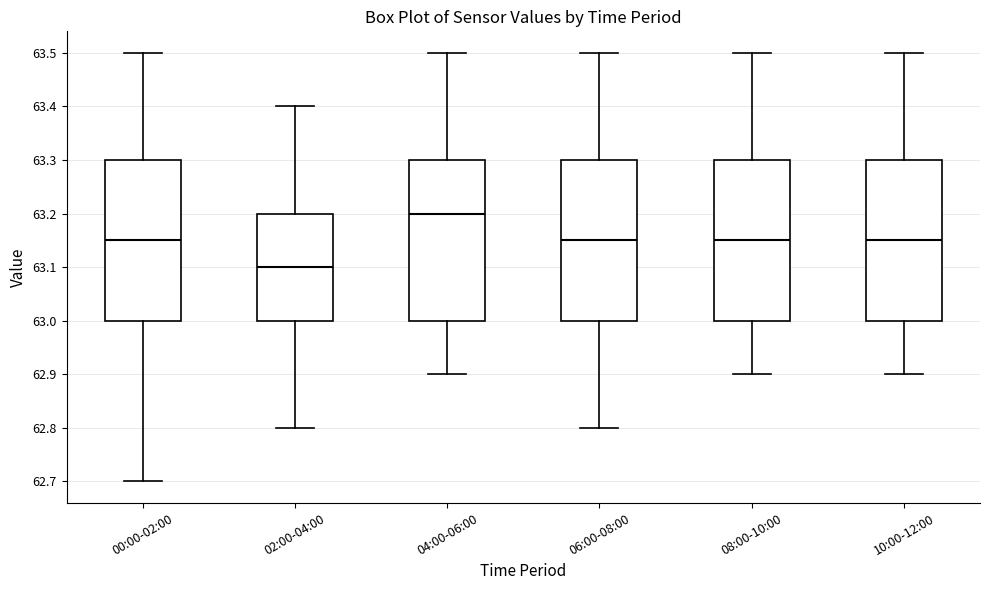

Reading left to right, transcribe this box plot: for each box, give where its median line is, the range the box spans, and where its two whiskers end, as read against the y-axis. The values are not printed on the chart, so give them approximately, as read against the axis.

00:00-02:00: median 63.15, box 63.00 to 63.30, whiskers 62.70 to 63.50
02:00-04:00: median 63.10, box 63.00 to 63.20, whiskers 62.80 to 63.40
04:00-06:00: median 63.20, box 63.00 to 63.30, whiskers 62.90 to 63.50
06:00-08:00: median 63.15, box 63.00 to 63.30, whiskers 62.80 to 63.50
08:00-10:00: median 63.15, box 63.00 to 63.30, whiskers 62.90 to 63.50
10:00-12:00: median 63.15, box 63.00 to 63.30, whiskers 62.90 to 63.50